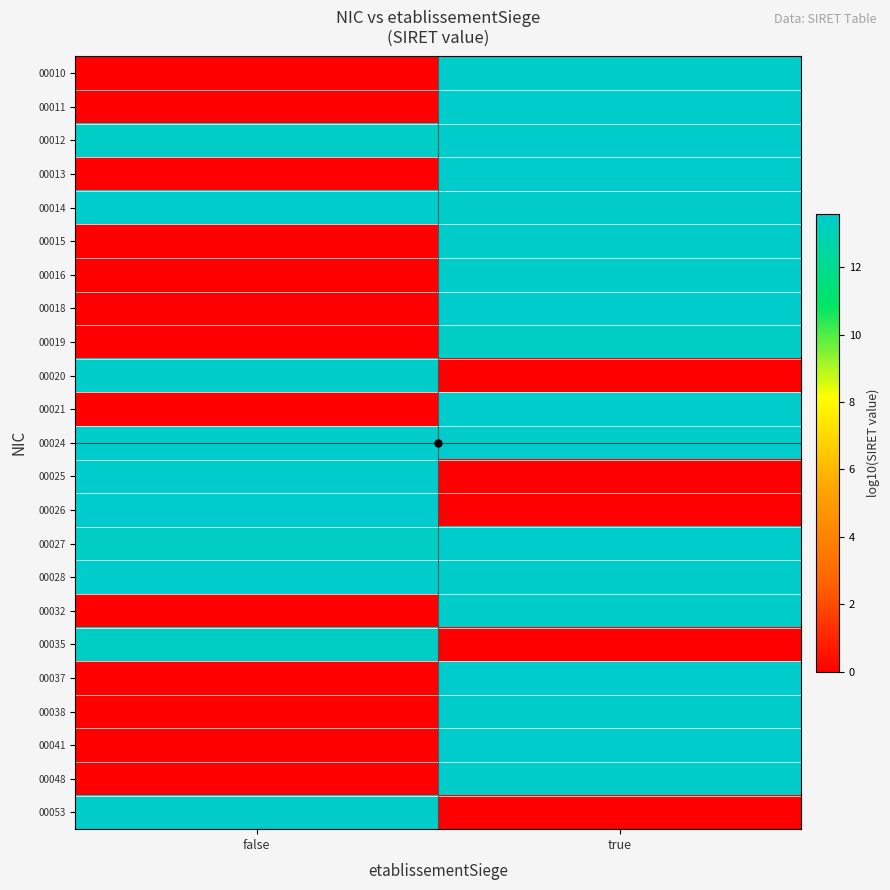

How many series are shown in this chart?

23